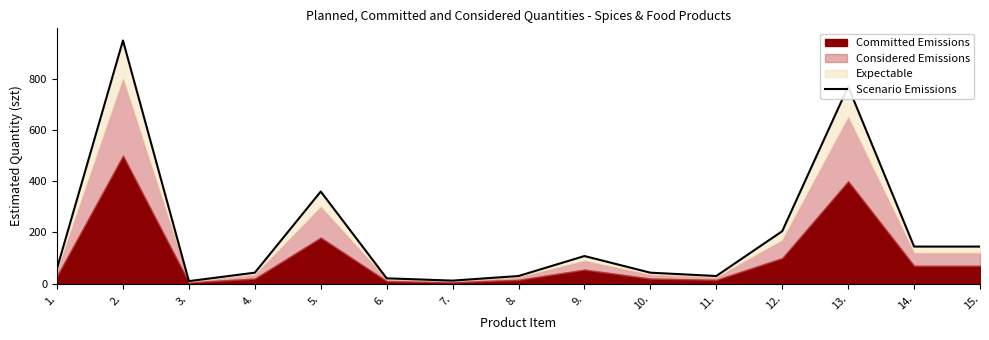

Which category has the lowest value across all series?

3.